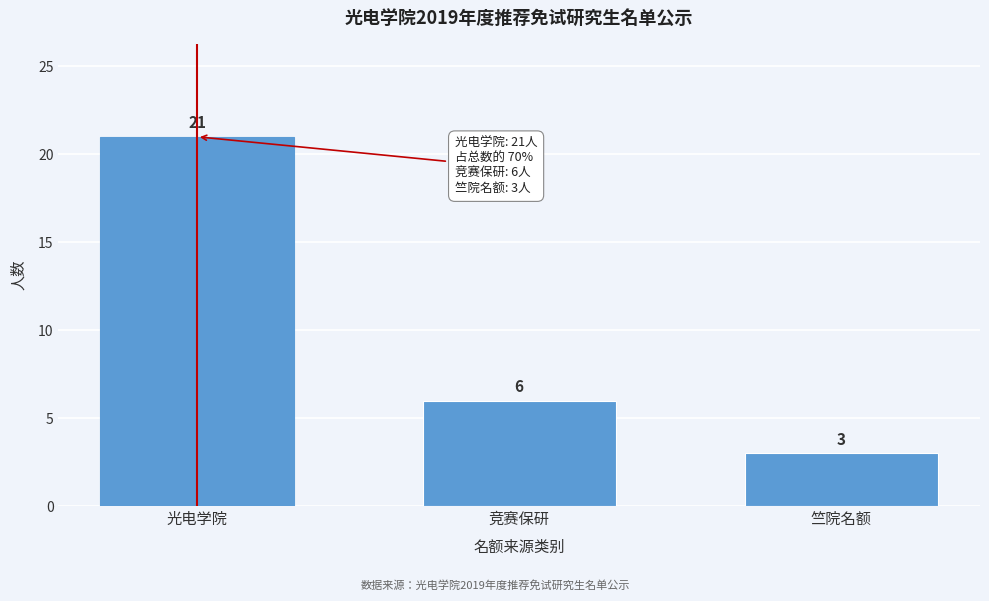

Reading right to left, what are all the values shown in this chart?

竺院名额=3	竞赛保研=6	光电学院=21